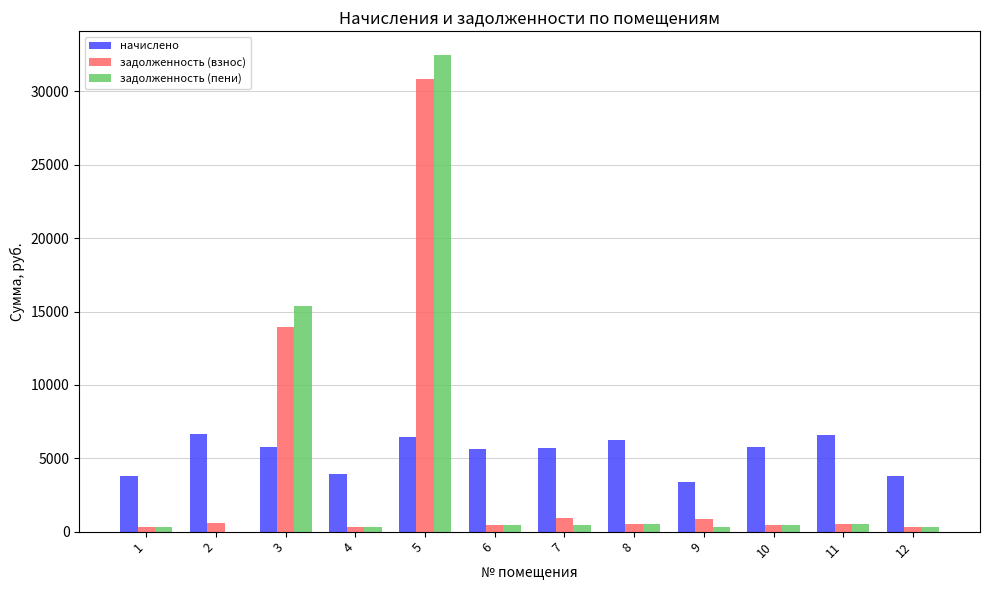

How many data points does each series have?

12